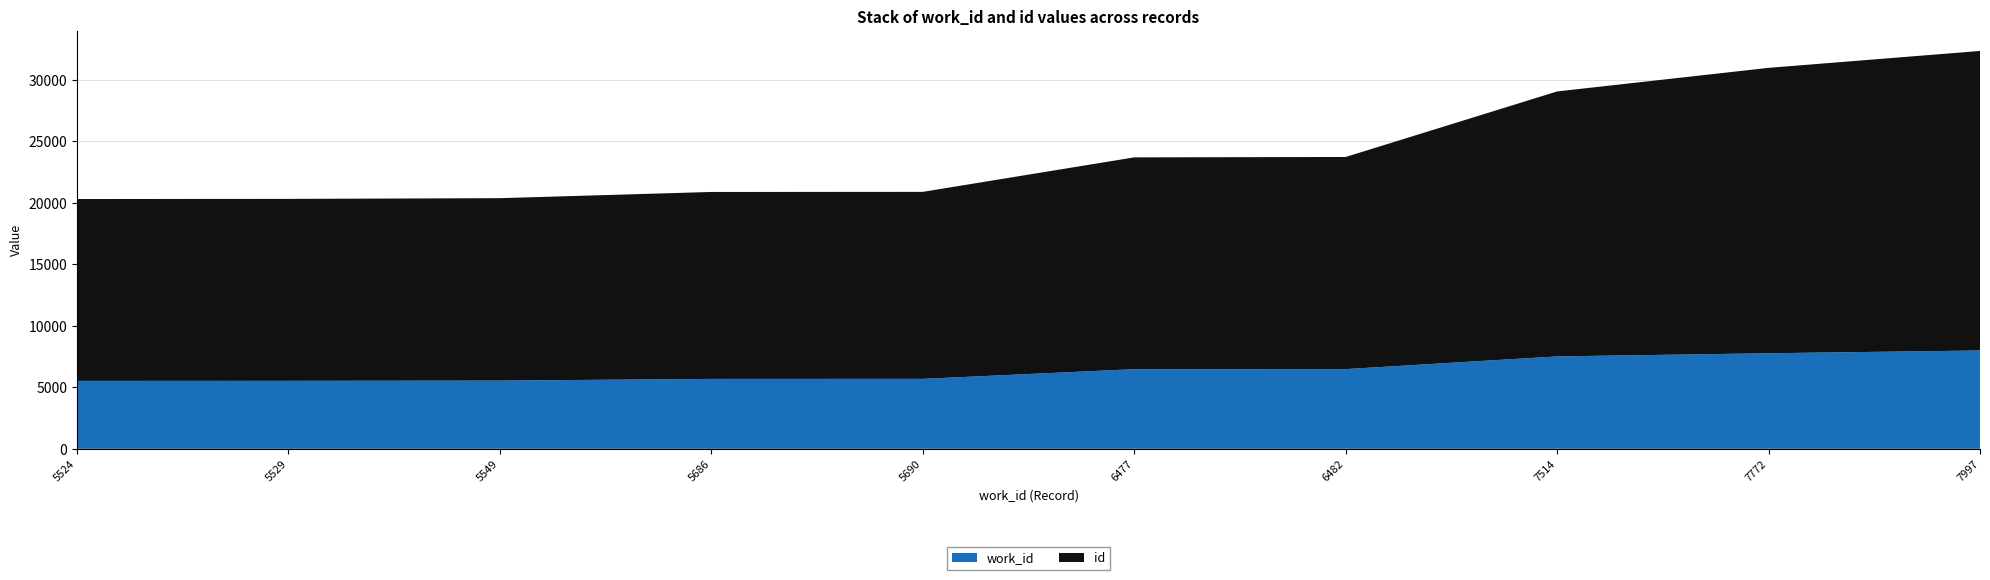

Reading left to right, transcribe all the data shown in this chart.

work_id: 5524	5529	5549	5686	5690	6477	6482	7514	7772	7997
id: 14787	14793	14831	15199	15203	17220	17248	21543	23203	24352